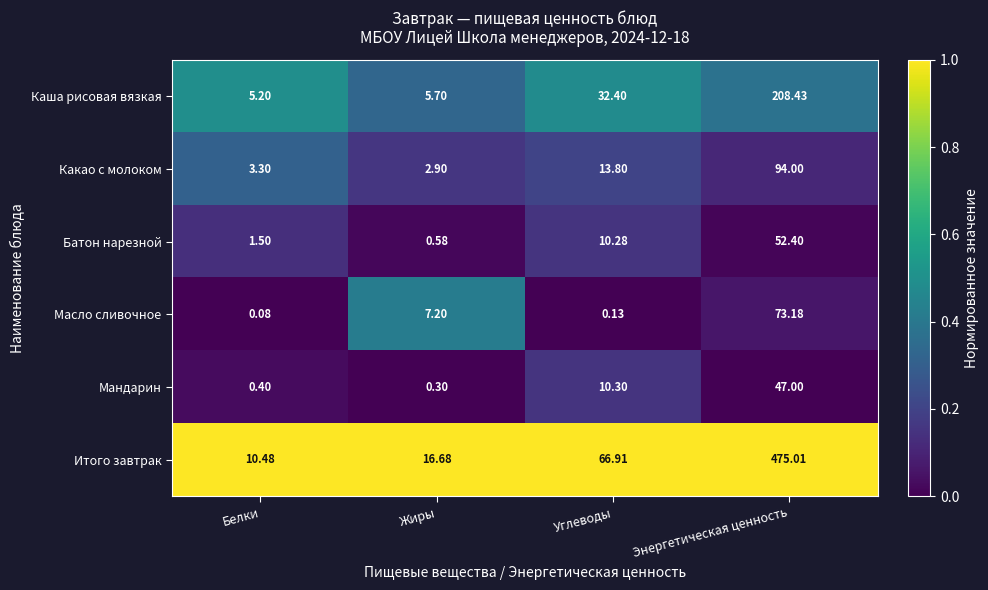

Rank the series at Углеводы from highest to lowest value.

Итого завтрак, Каша рисовая вязкая, Какао с молоком, Мандарин, Батон нарезной, Масло сливочное